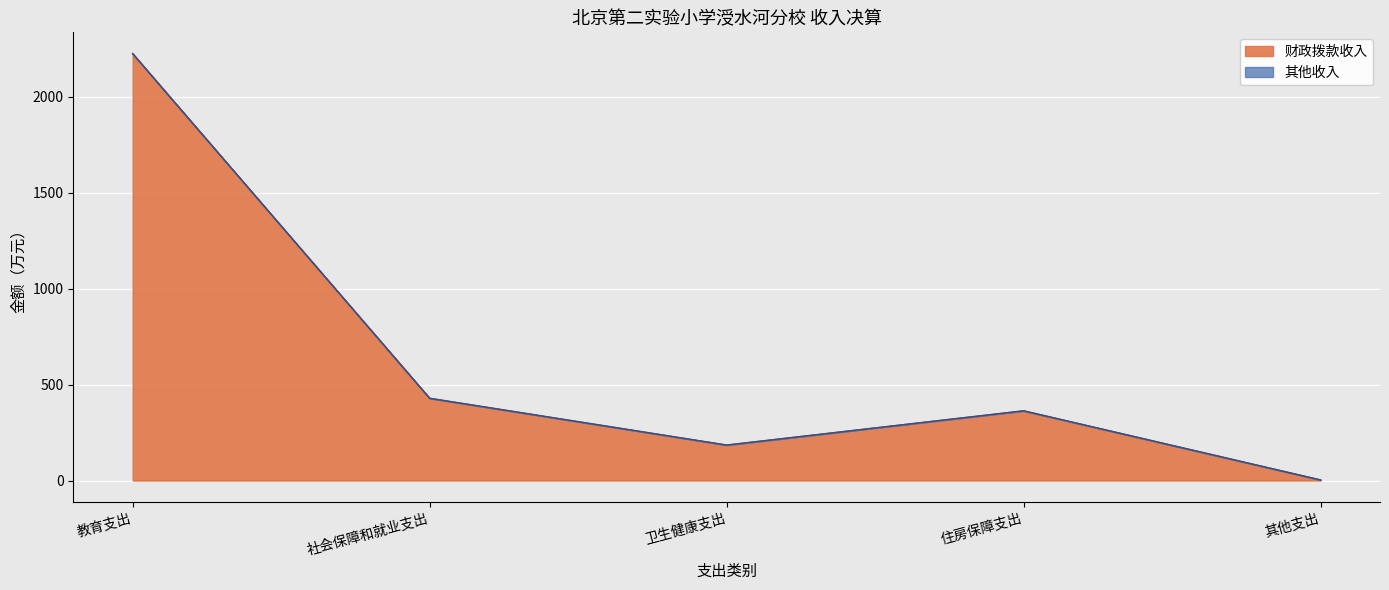

Which series has the largest total across all categories?

财政拨款收入